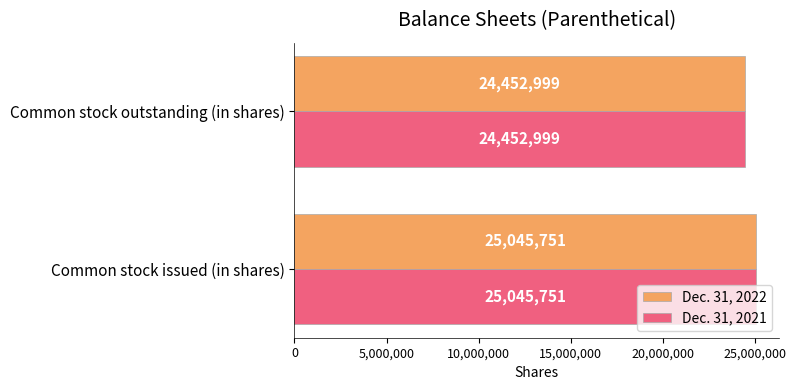

What is the difference between the maximum and minimum values in the Dec. 31, 2021 series?

592752